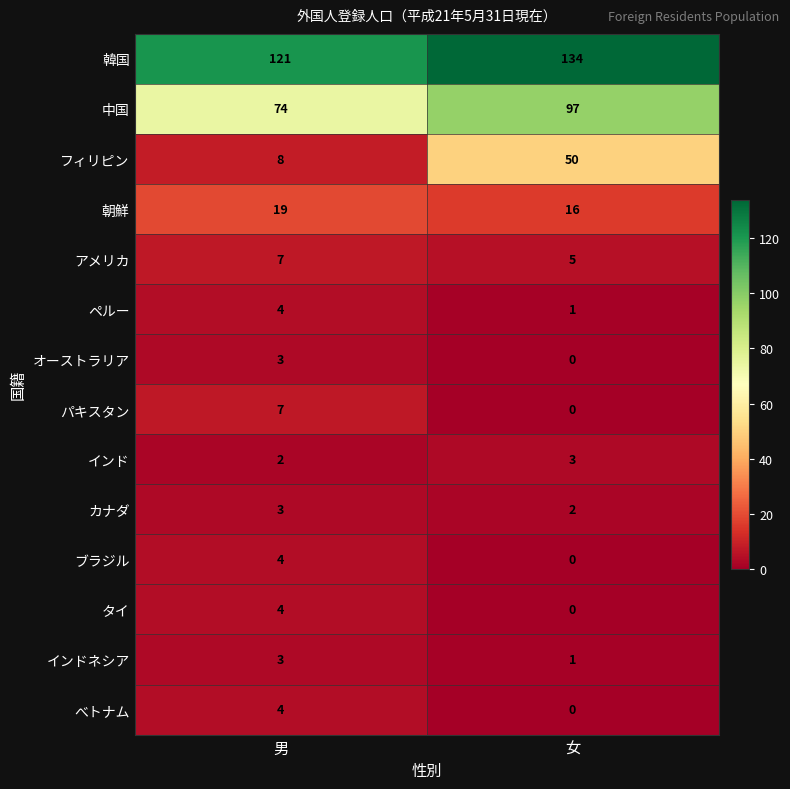

Reading left to right, extract all data points from this chart.

韓国: 男=121	女=134
中国: 男=74	女=97
フィリピン: 男=8	女=50
朝鮮: 男=19	女=16
アメリカ: 男=7	女=5
ペルー: 男=4	女=1
オーストラリア: 男=3	女=0
パキスタン: 男=7	女=0
インド: 男=2	女=3
カナダ: 男=3	女=2
ブラジル: 男=4	女=0
タイ: 男=4	女=0
インドネシア: 男=3	女=1
べトナム: 男=4	女=0